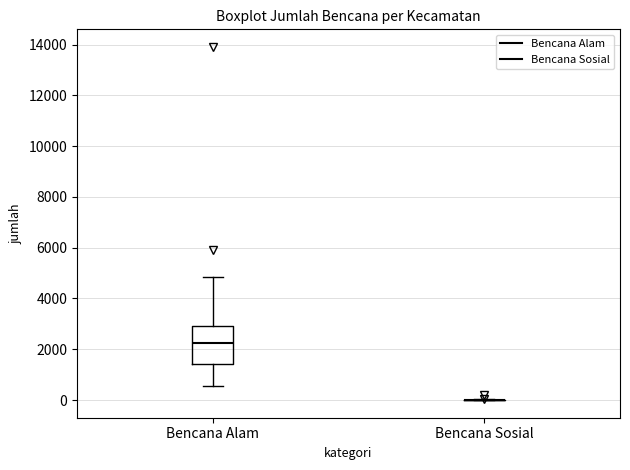

Reading left to right, read every box against the y-axis: the position of its median line, the range the box covers, and the ends of its whiskers. The values are not printed on the chart, so give them approximately, as read against the axis.

Bencana Alam: median 2200, box 1400 to 3000, whiskers 600 to 4800
Bencana Sosial: box collapsed to a line at 0, whiskers 0 to 0